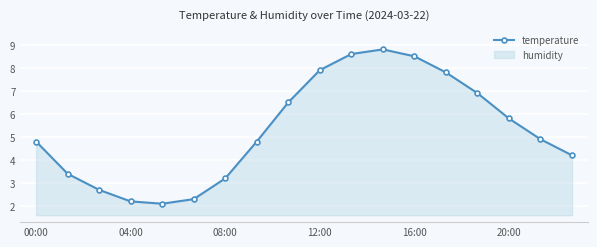

Reading right to left, transcribe all the data shown in this chart.

4.2	4.9	5.8	6.9	7.8	8.5	8.8	8.6	7.9	6.5	4.8	3.2	2.3	2.1	2.2	2.7	3.4	4.8